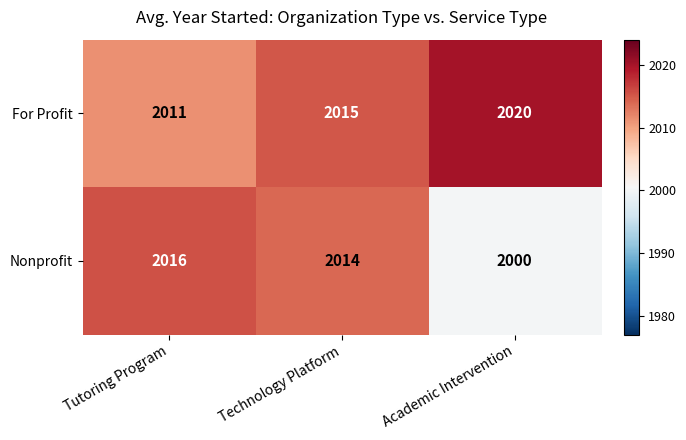

Where is For Profit nearest to the value 2015?

Technology Platform